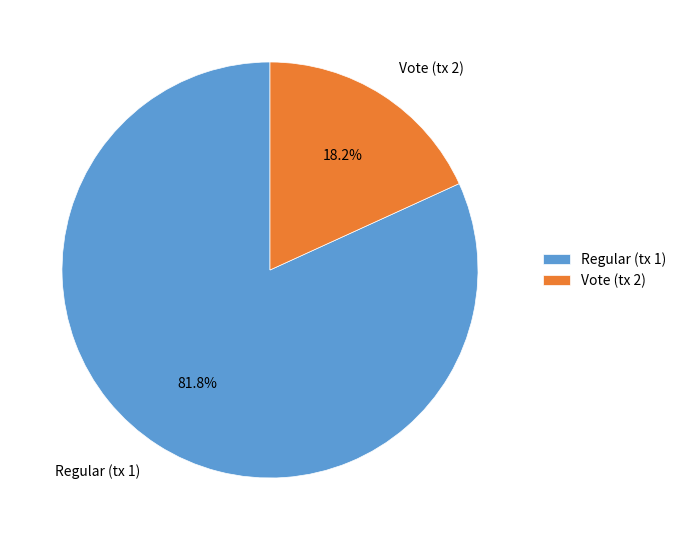

How many segments does this pie chart have?

2